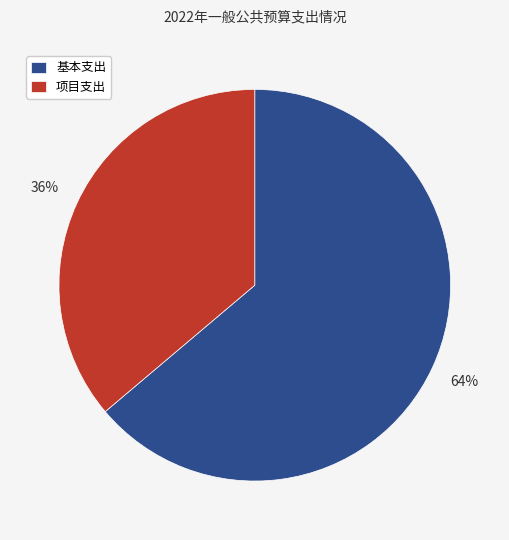

How many segments does this pie chart have?

2